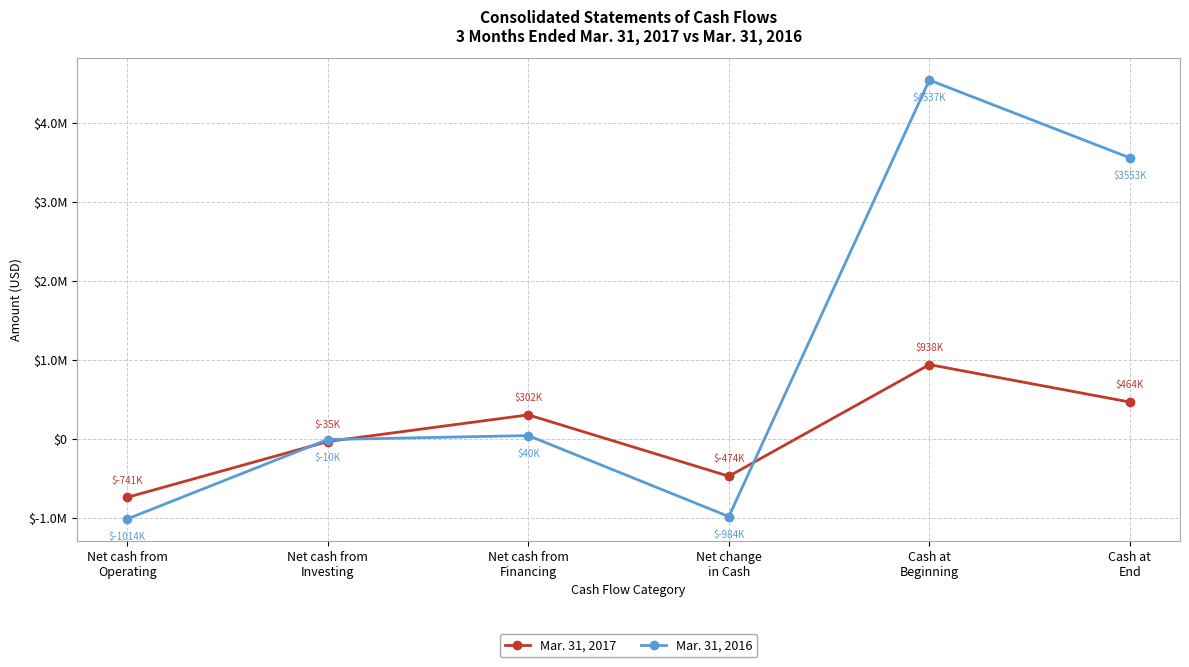

At which category does Mar. 31, 2017 reach its first local valley?

Net change
in Cash